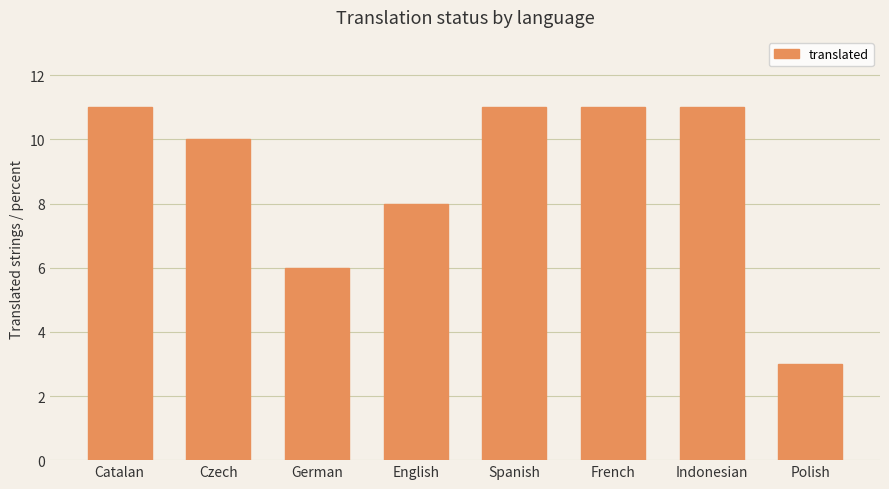

How many categories are shown in the chart?

8